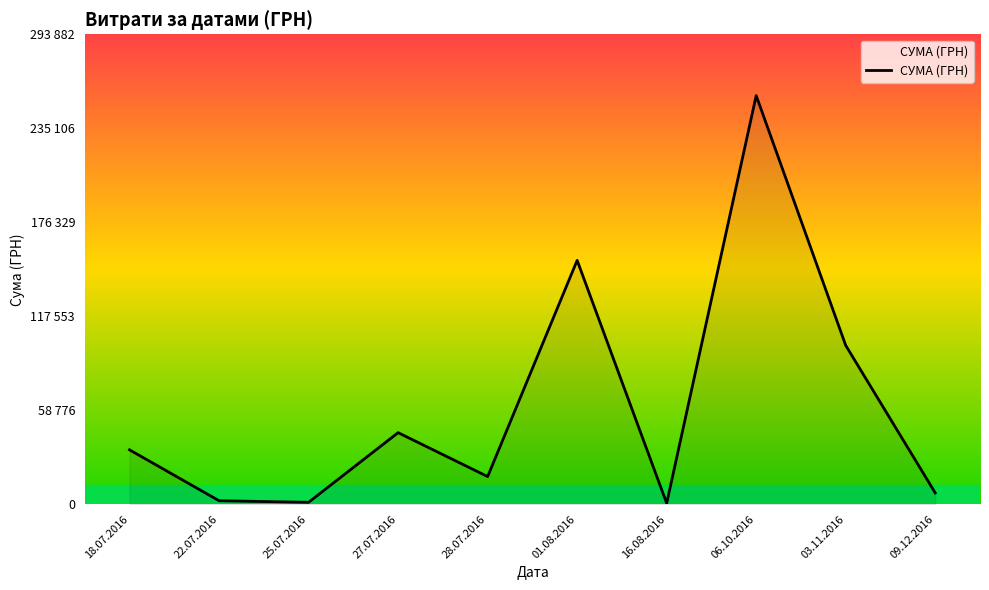

Does the chart have visible grid lines?

No